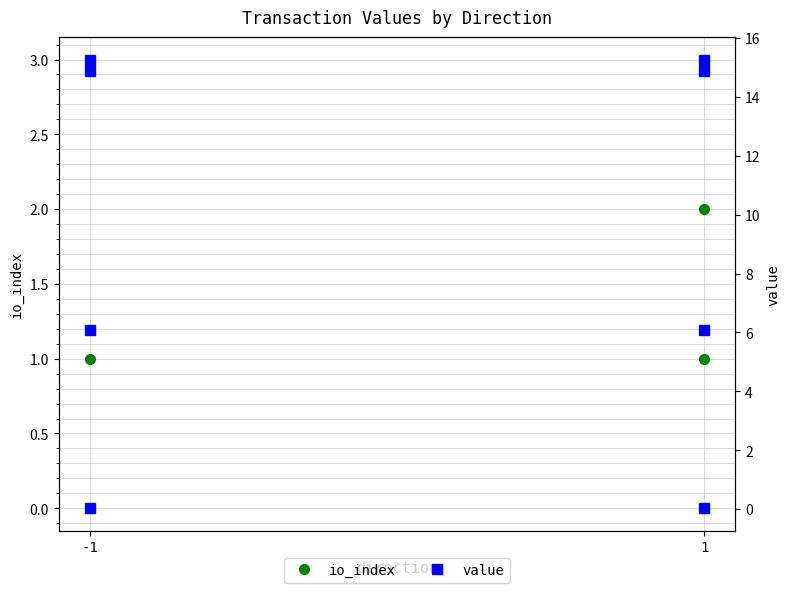

Which has a higher value, 1 or 1?

1